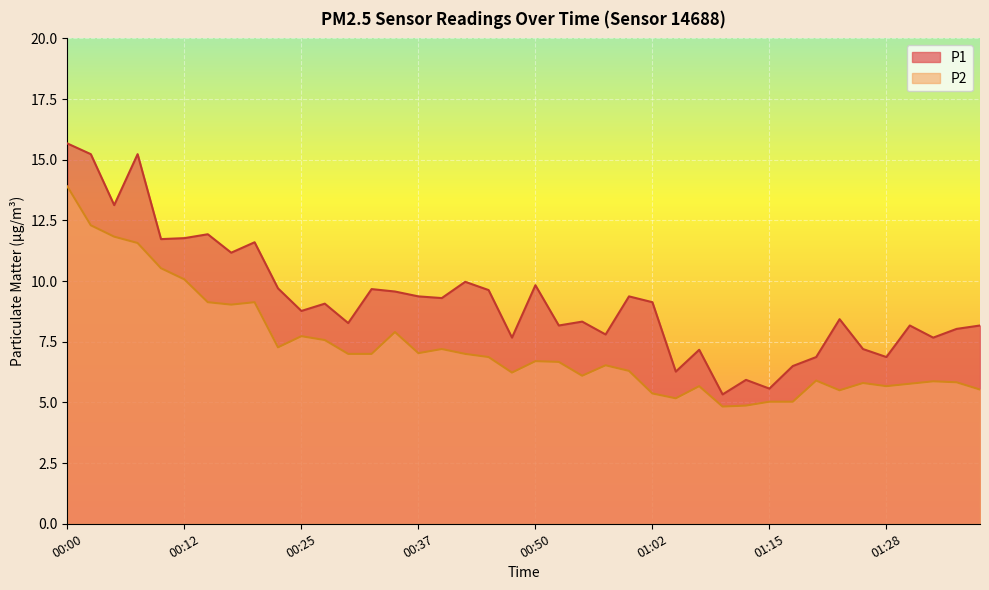

Which label corresponds to the smallest value in the chart?

01:10